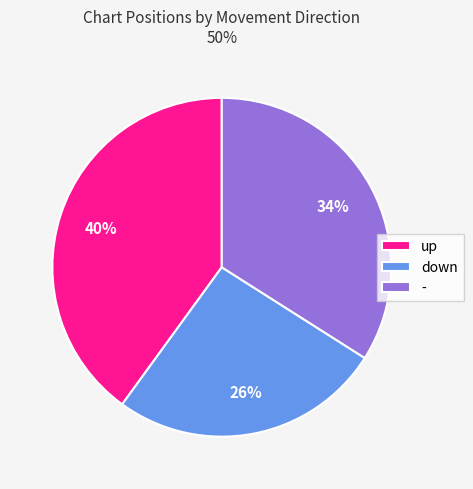

To the nearest percent, what is the average slice percentage?

33%